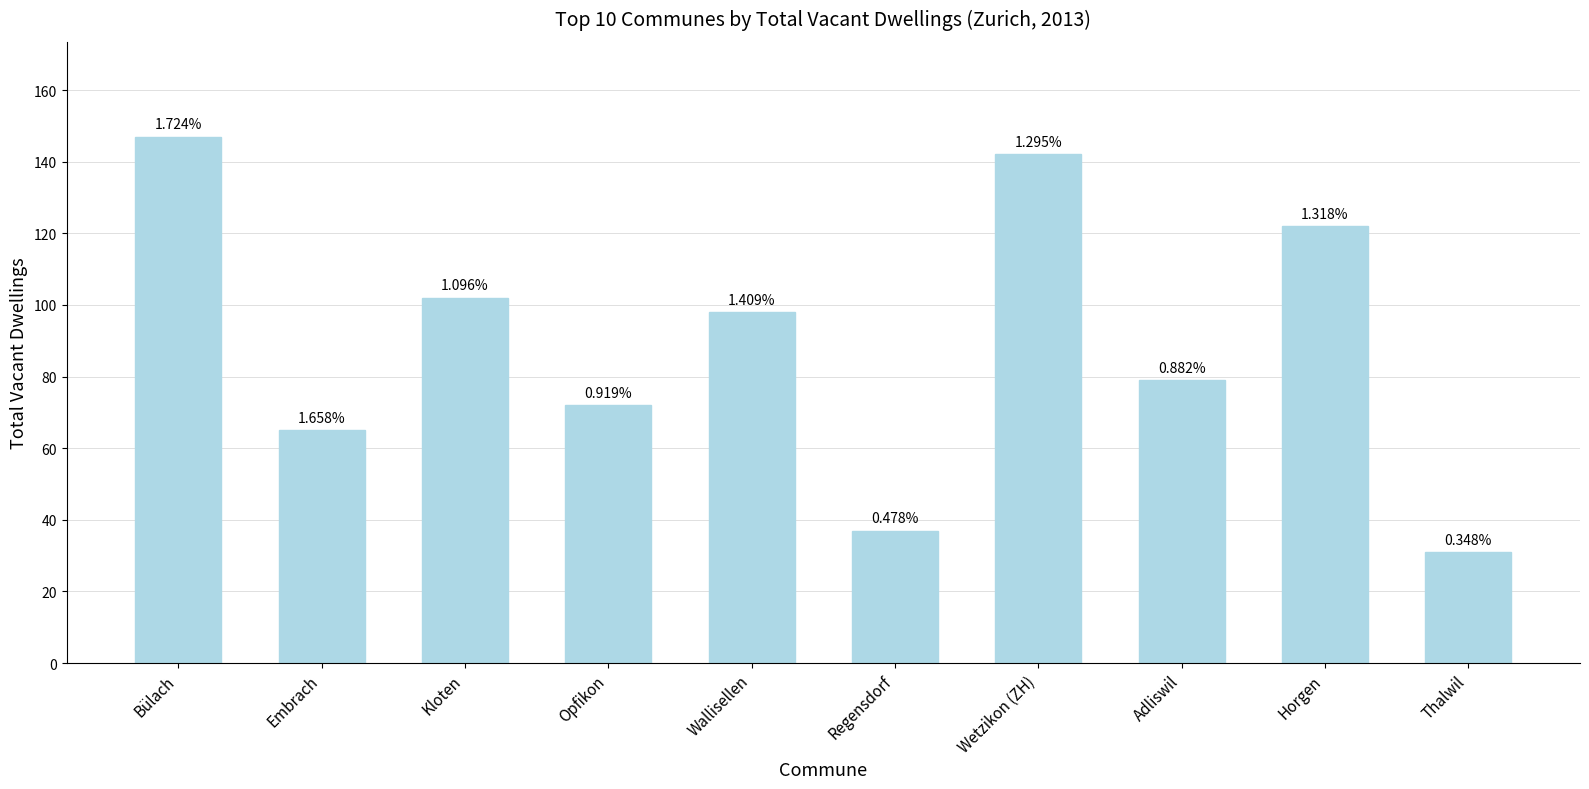

Reading right to left, extract all data points from this chart.

Thalwil=31	Horgen=122	Adliswil=79	Wetzikon (ZH)=142	Regensdorf=37	Wallisellen=98	Opfikon=72	Kloten=102	Embrach=65	Bülach=147